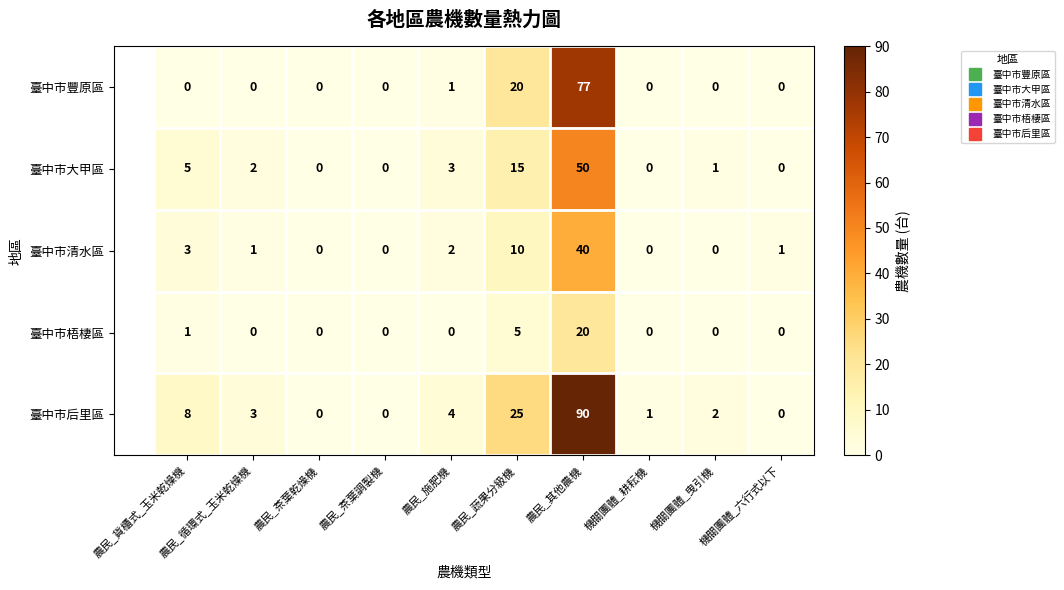

What is the difference between the maximum and second lowest values in the 臺中市清水區 series?

40